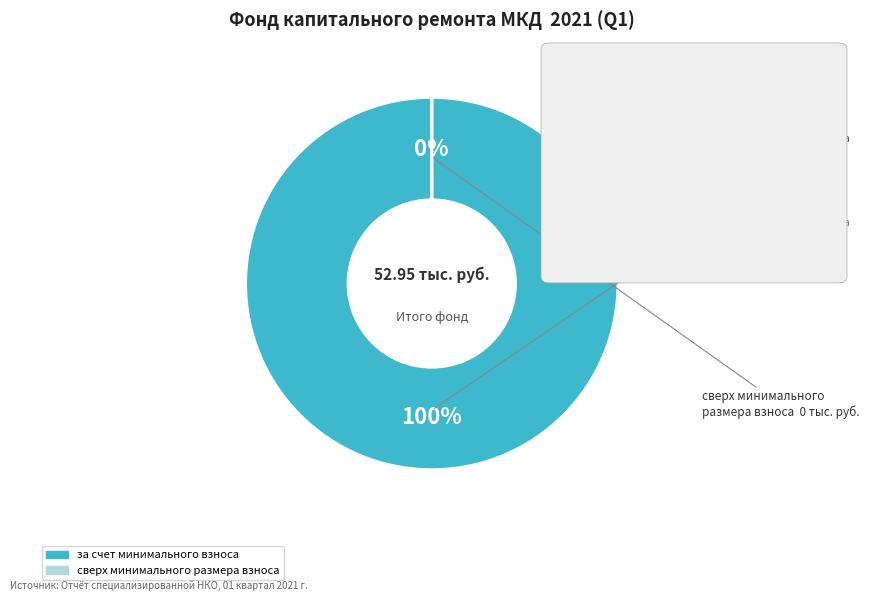

How many slices are in this pie chart?

2